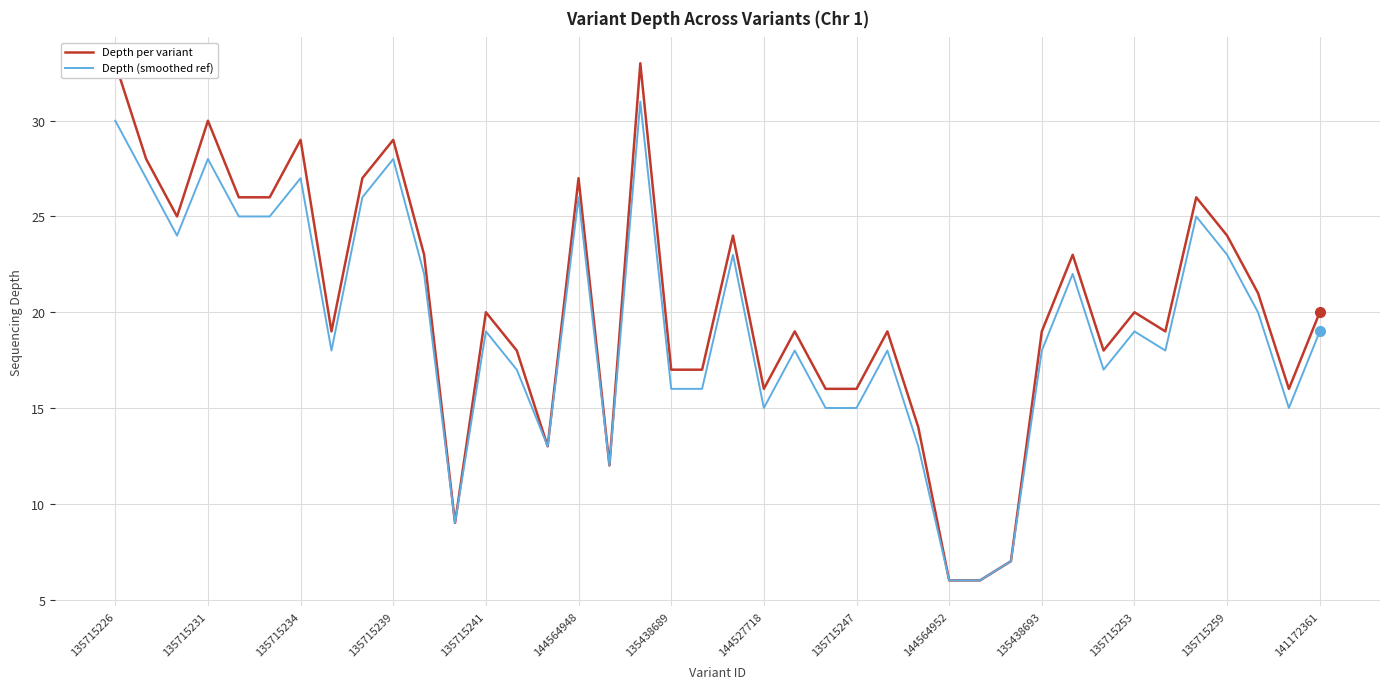

At how many categories does at least one series exceed 12?

35